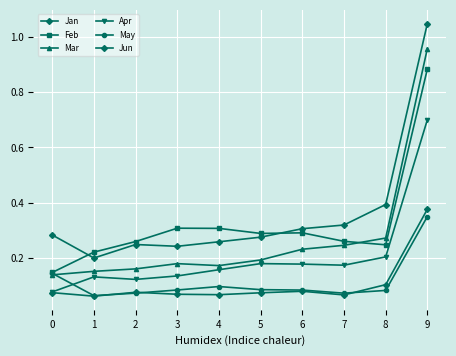

What is the sum of the May values at 1 and 8?

0.1